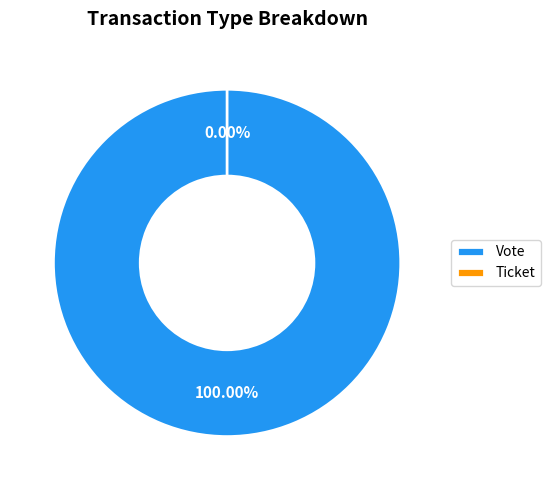

The Vote slice represents 94% of the pie. True or false?

False